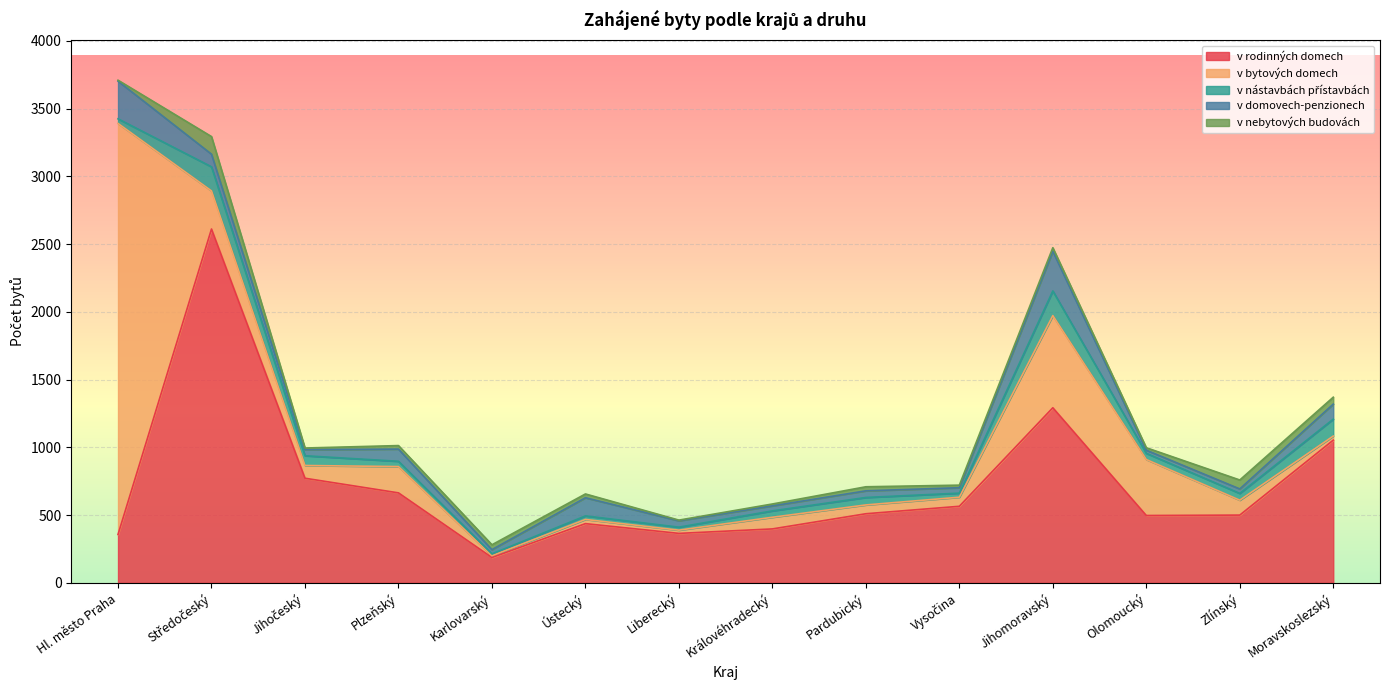

What is the difference between the v domovech-penzionech values at Moravskoslezský and Liberecký?

64